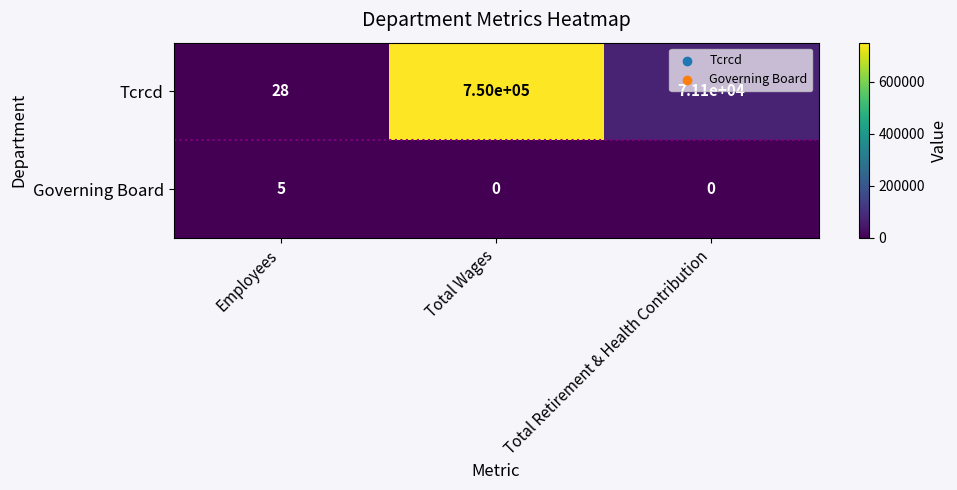

Reading right to left, list all the values displayed in this chart.

Tcrcd: Total Retirement & Health Contribution=71100	Total Wages=750000	Employees=28
Governing Board: Total Retirement & Health Contribution=0	Total Wages=0	Employees=5